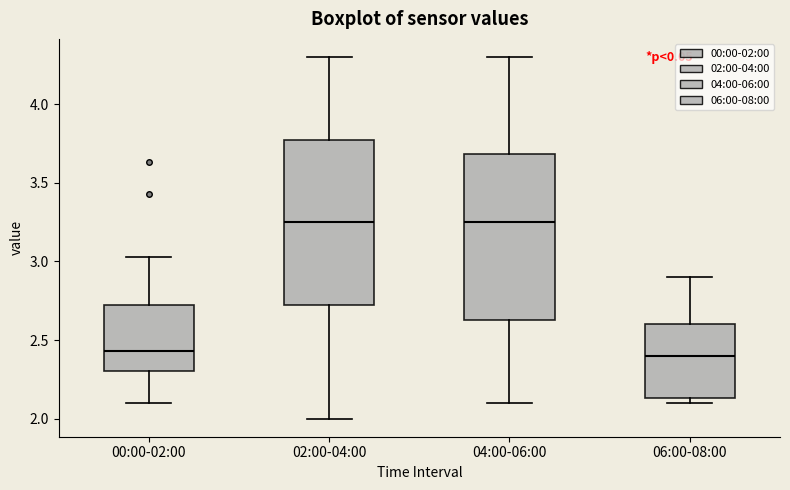

Reading left to right, transcribe this box plot: for each box, give where its median line is, the range the box spans, and where its two whiskers end, as read against the y-axis. The values are not printed on the chart, so give them approximately, as read against the axis.

00:00-02:00: median 2.45, box 2.30 to 2.70, whiskers 2.10 to 3.05
02:00-04:00: median 3.25, box 2.75 to 3.80, whiskers 2.00 to 4.30
04:00-06:00: median 3.25, box 2.65 to 3.70, whiskers 2.10 to 4.30
06:00-08:00: median 2.40, box 2.15 to 2.60, whiskers 2.10 to 2.90